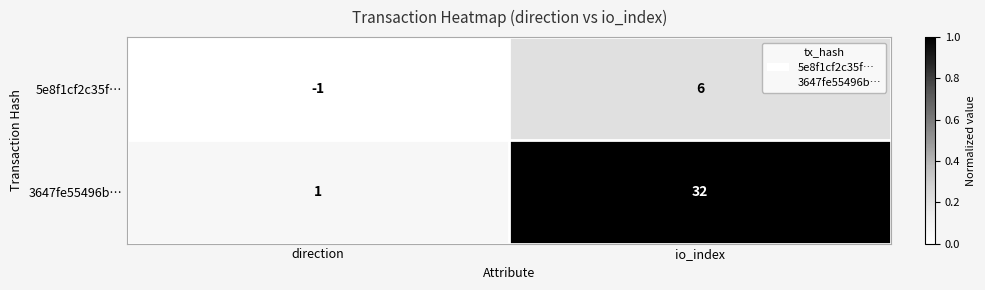

What is the difference between the maximum and minimum values in the 3647fe55496b… series?

31